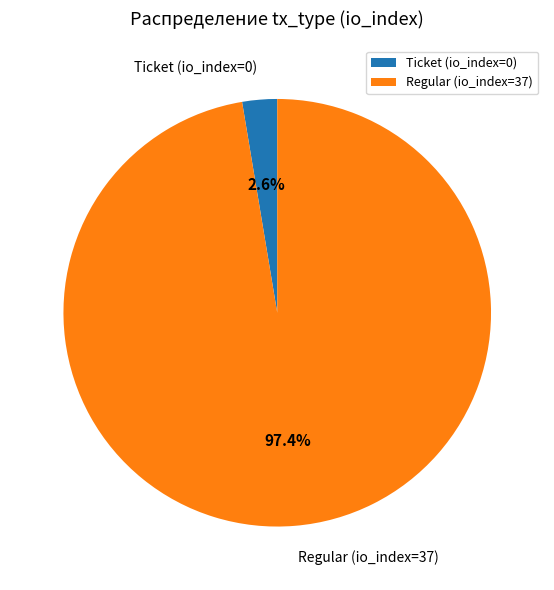

Count the number of slices in the pie.

2